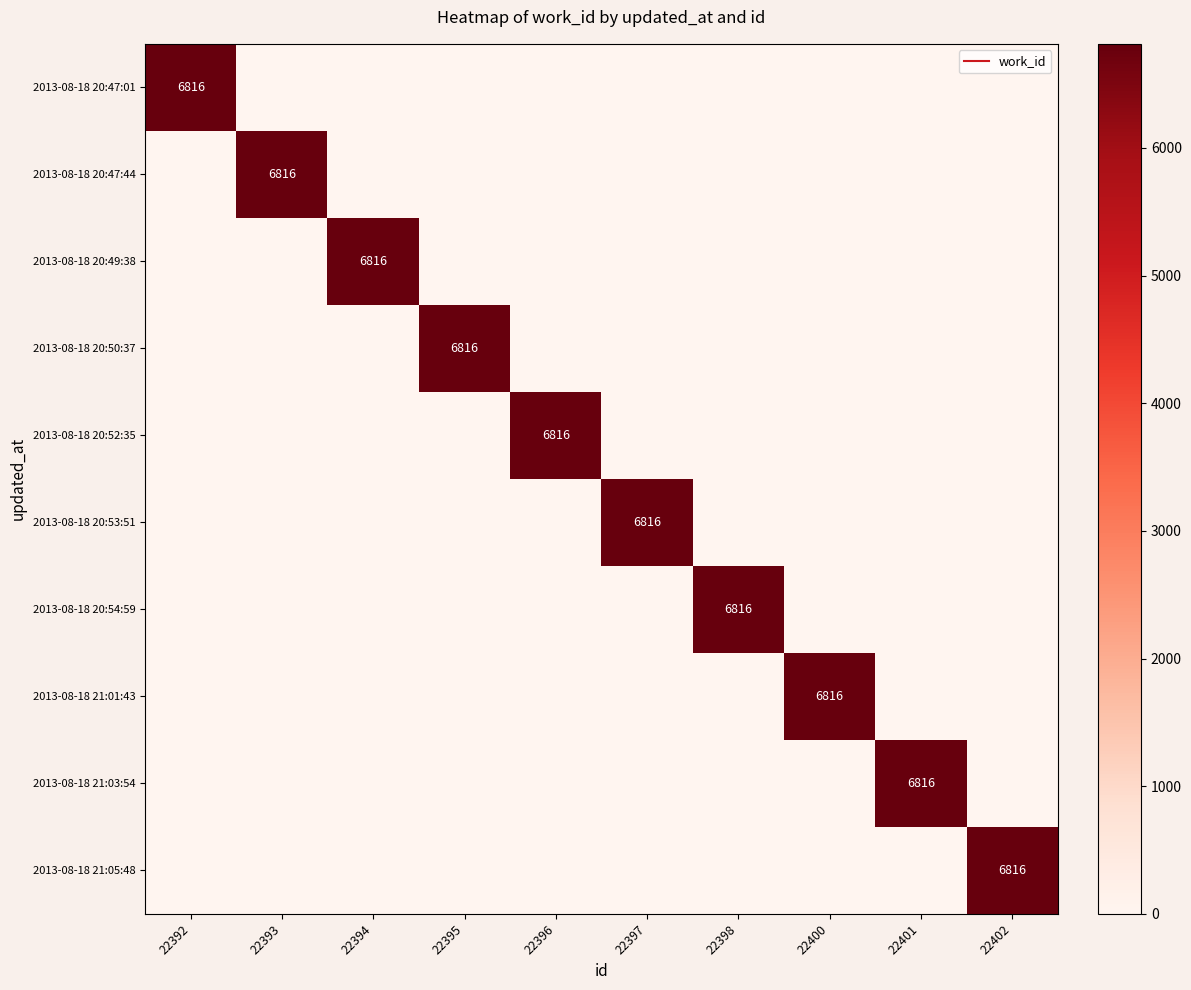

What is the sum of all 2013-08-18 20:53:51 values?

6816